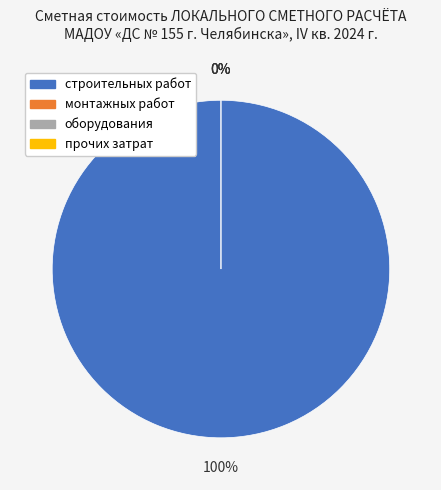

Is прочих затрат the majority of the pie?

No